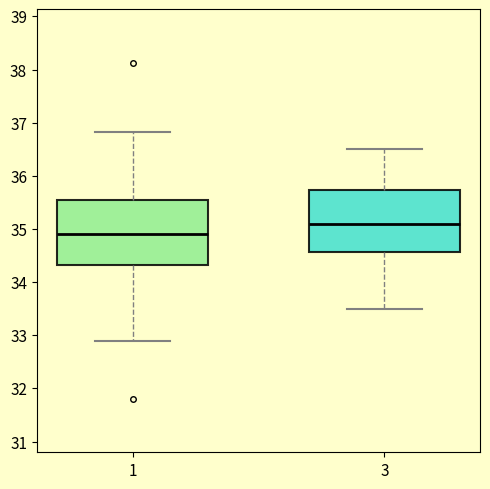

Where does the upper whisker of the box at x = 3 end on the y-axis? The values are not printed on the chart, so give them approximately, as read against the axis.

36.5